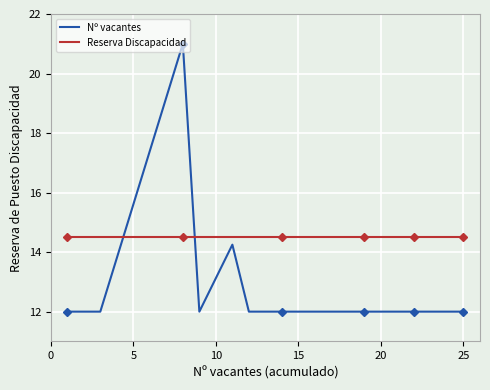

True or false: Nº vacantes has a value of 5.2 at 0.

False